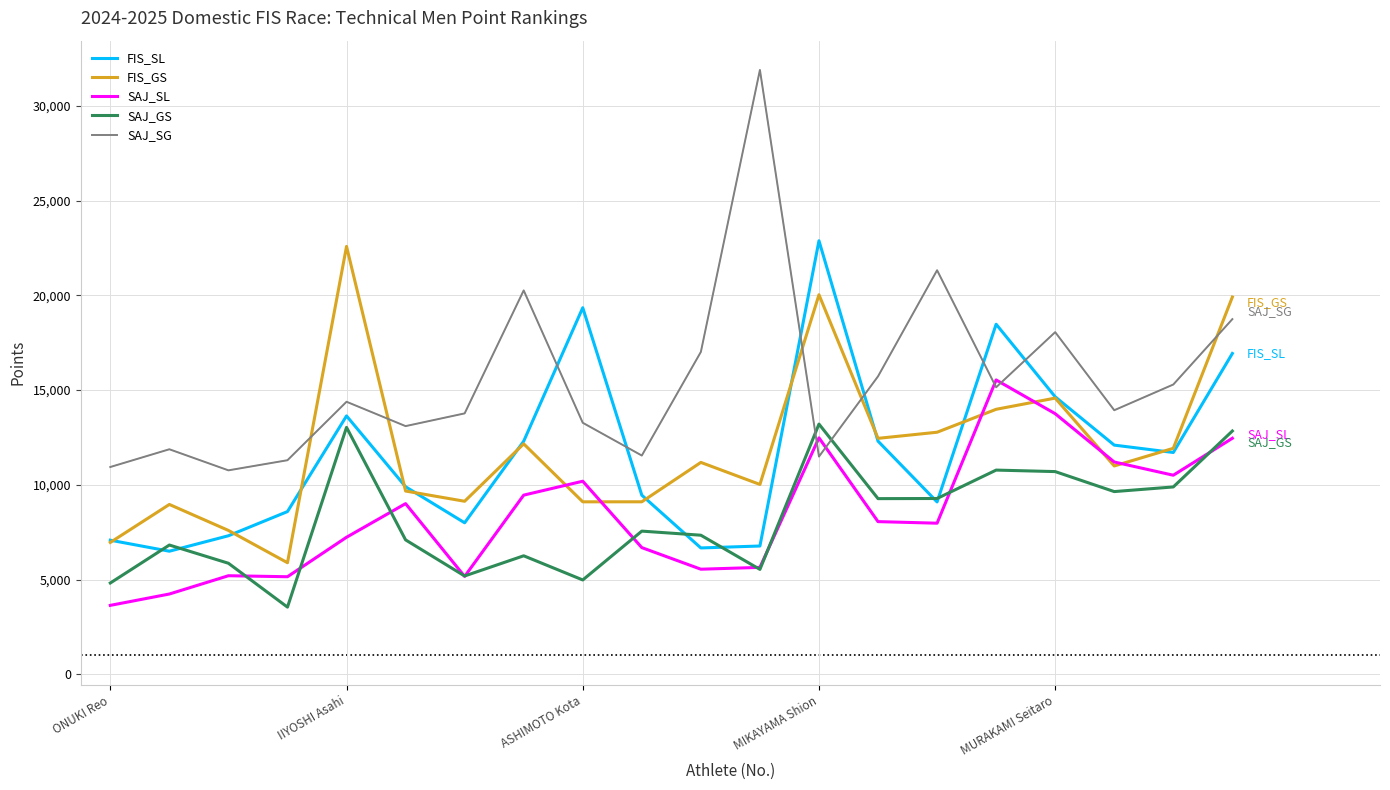

True or false: FIS_SL and SAJ_SL intersect in this chart.

False